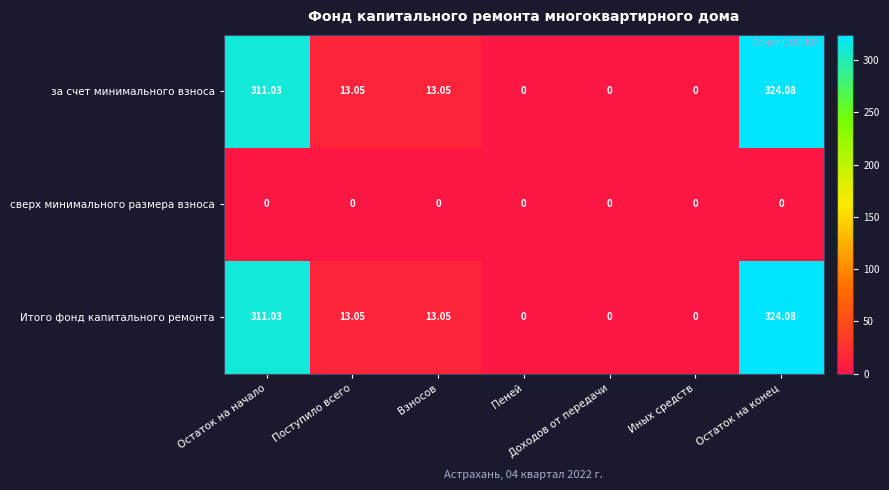

Is the value of сверх минимального размера взноса at Остаток на начало greater than the value of за счет минимального взноса at Остаток на начало?

No